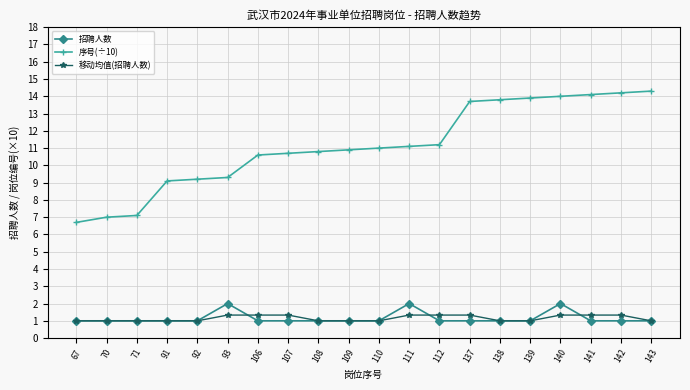

What is the value of the 移动均值(招聘人数) point at the 1st from the left?

1.0